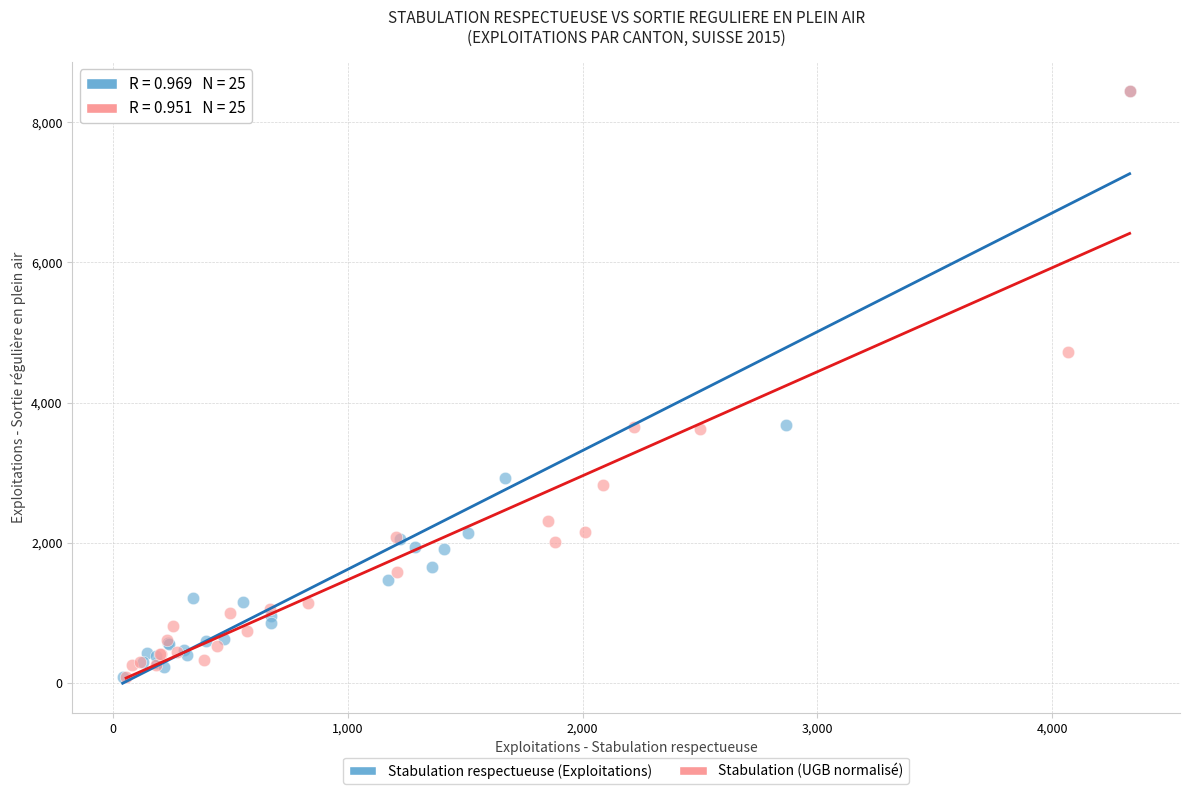

What are all the series names shown in the legend?

Stabulation respectueuse (Exploitations), Stabulation (UGB normalisé)